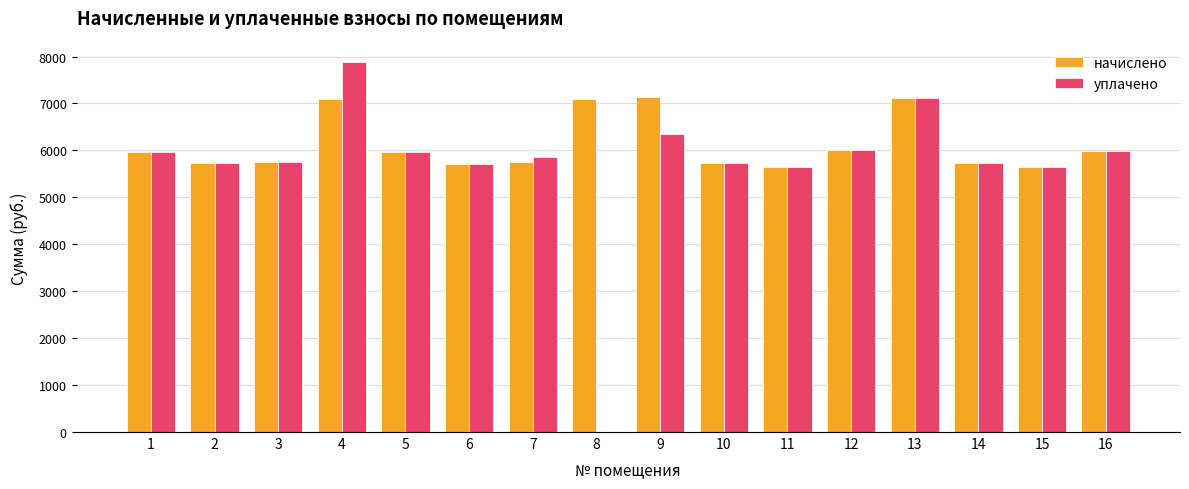

What is the maximum value for уплачено?

7884.8